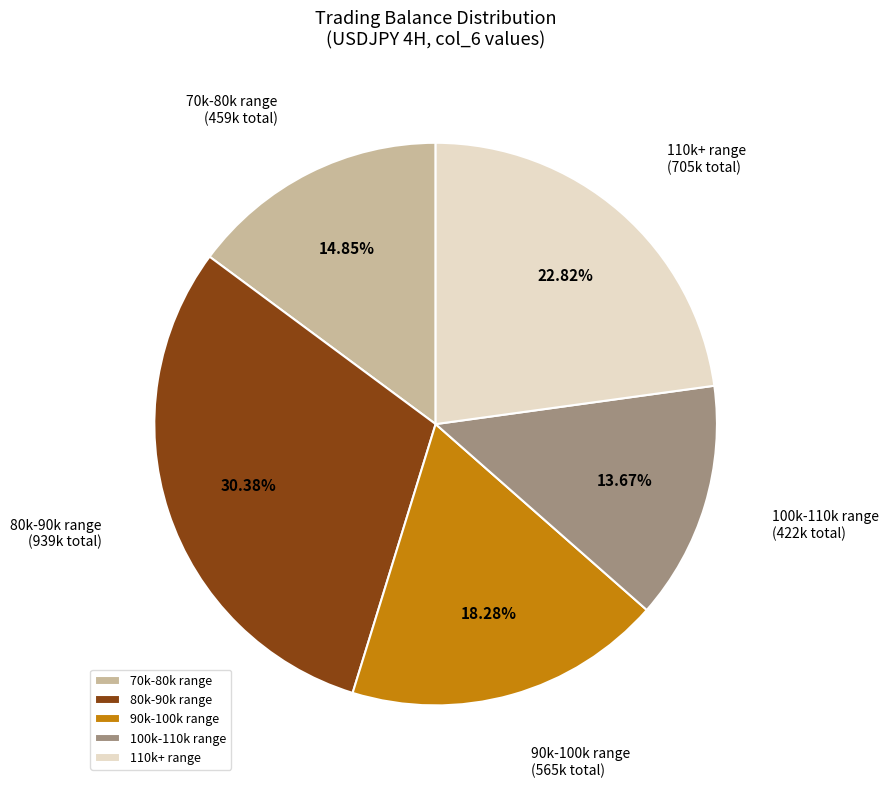

How many slices are in this pie chart?

5